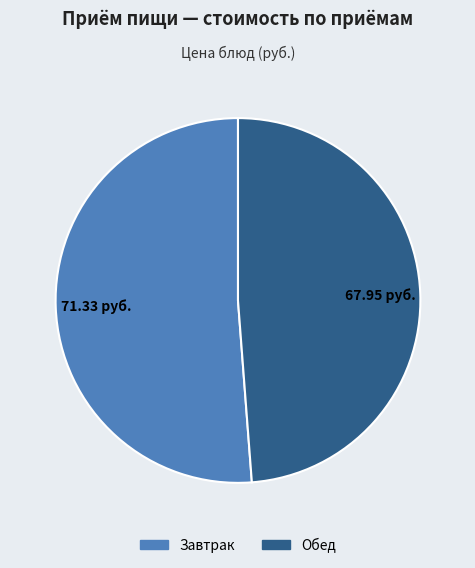

Does Обед represent more than half of the total?

No